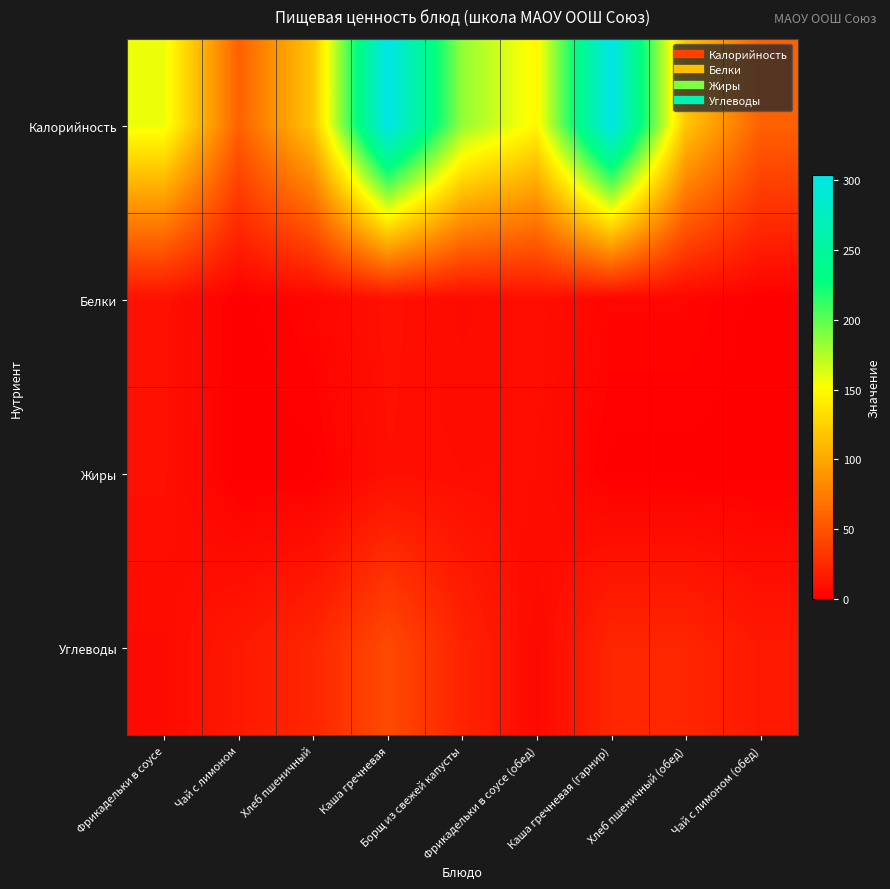

Reading left to right, transcribe all the data shown in this chart.

Калорийность: Фрикадельки в соусе=157.6	Чай с лимоном=58.0	Хлеб пшеничный=118.0	Каша гречневая=303.7	Борщ из свежей капусты=184.0	Фрикадельки в соусе (обед)=147.6	Каша гречневая (гарнир)=303.7	Хлеб пшеничный (обед)=118.0	Чай с лимоном (обед)=58.0
Белки: Фрикадельки в соусе=10.3	Чай с лимоном=0.2	Хлеб пшеничный=3.8	Каша гречневая=10.3	Борщ из свежей капусты=6.6	Фрикадельки в соусе (обед)=9.3	Каша гречневая (гарнир)=3.8	Хлеб пшеничный (обед)=3.8	Чай с лимоном (обед)=0.2
Жиры: Фрикадельки в соусе=9.9	Чай с лимоном=0.0	Хлеб пшеничный=0.4	Каша гречневая=9.4	Борщ из свежей капусты=8.3	Фрикадельки в соусе (обед)=8.4	Каша гречневая (гарнир)=0.4	Хлеб пшеничный (обед)=0.4	Чай с лимоном (обед)=0.0
Углеводы: Фрикадельки в соусе=6.8	Чай с лимоном=15.0	Хлеб пшеничный=22.6	Каша гречневая=44.5	Борщ из свежей капусты=21.3	Фрикадельки в соусе (обед)=5.8	Каша гречневая (гарнир)=22.6	Хлеб пшеничный (обед)=22.6	Чай с лимоном (обед)=15.0